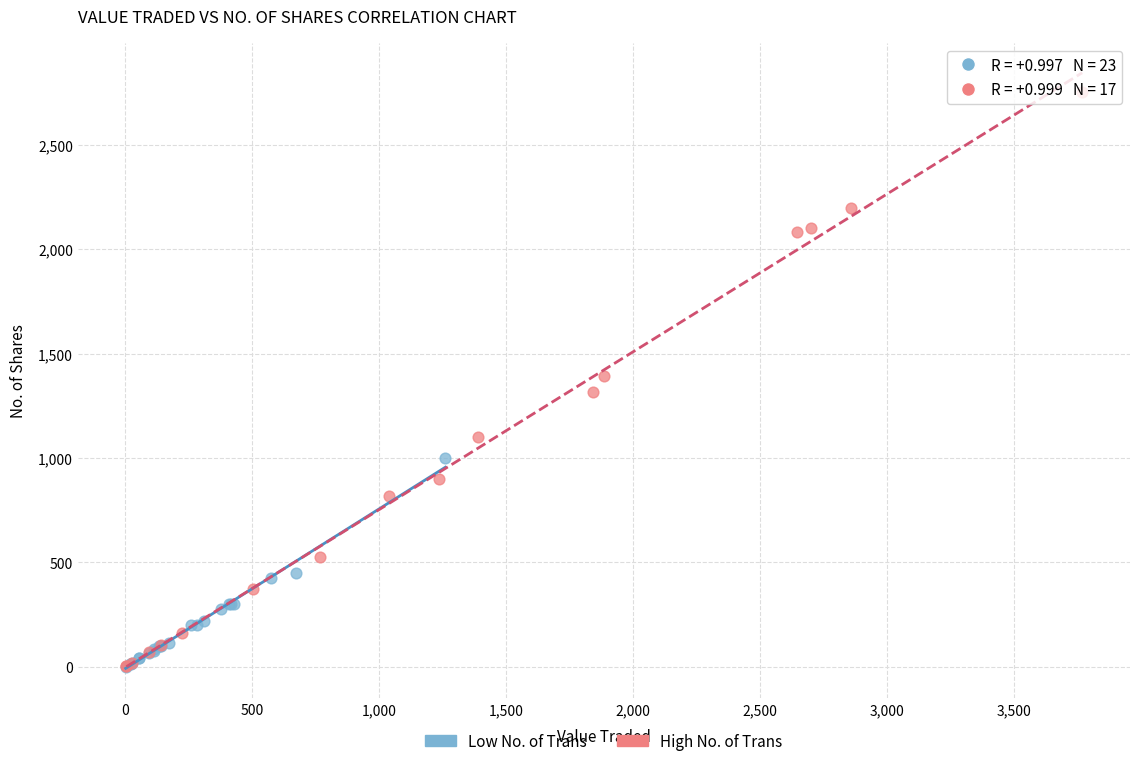

Which series contains the highest Y value?

High No. of Trans